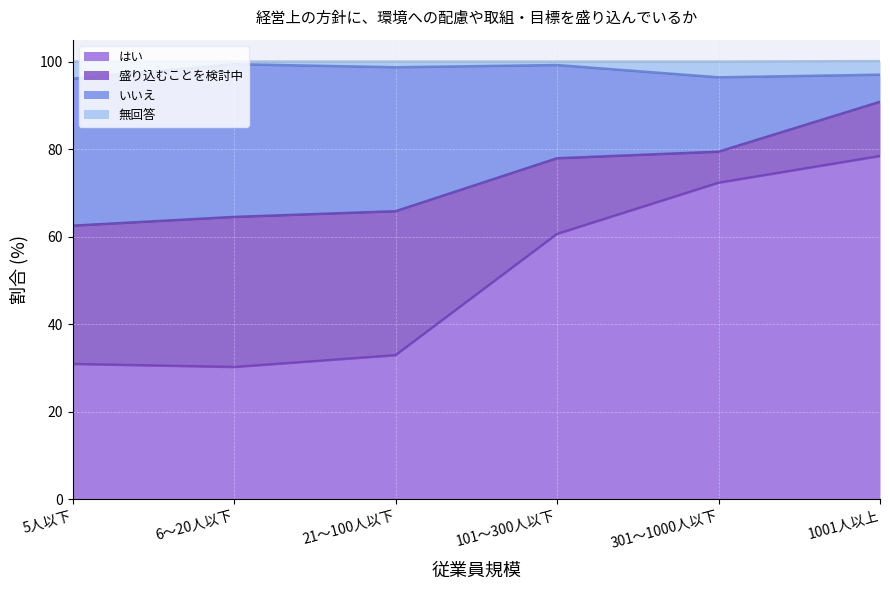

True or false: はい has a value of 20.0 at 101～300人以下.

False